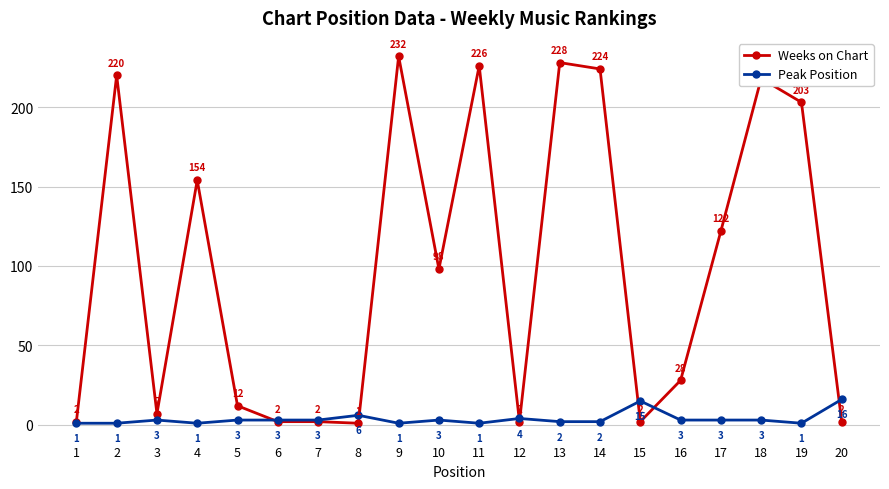

What are all the series names shown in the legend?

Weeks on Chart, Peak Position